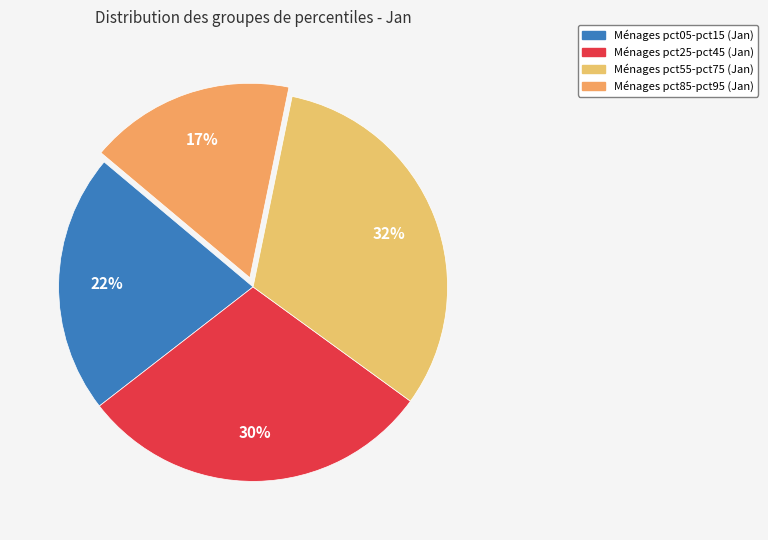

Count the number of slices in the pie.

4